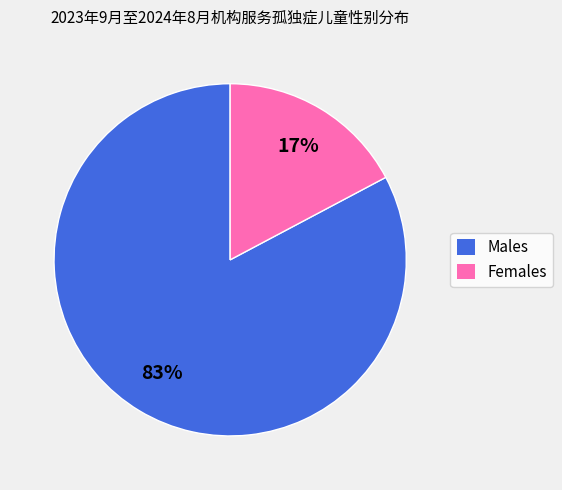

Is there any slice that represents more than half of the pie?

Yes